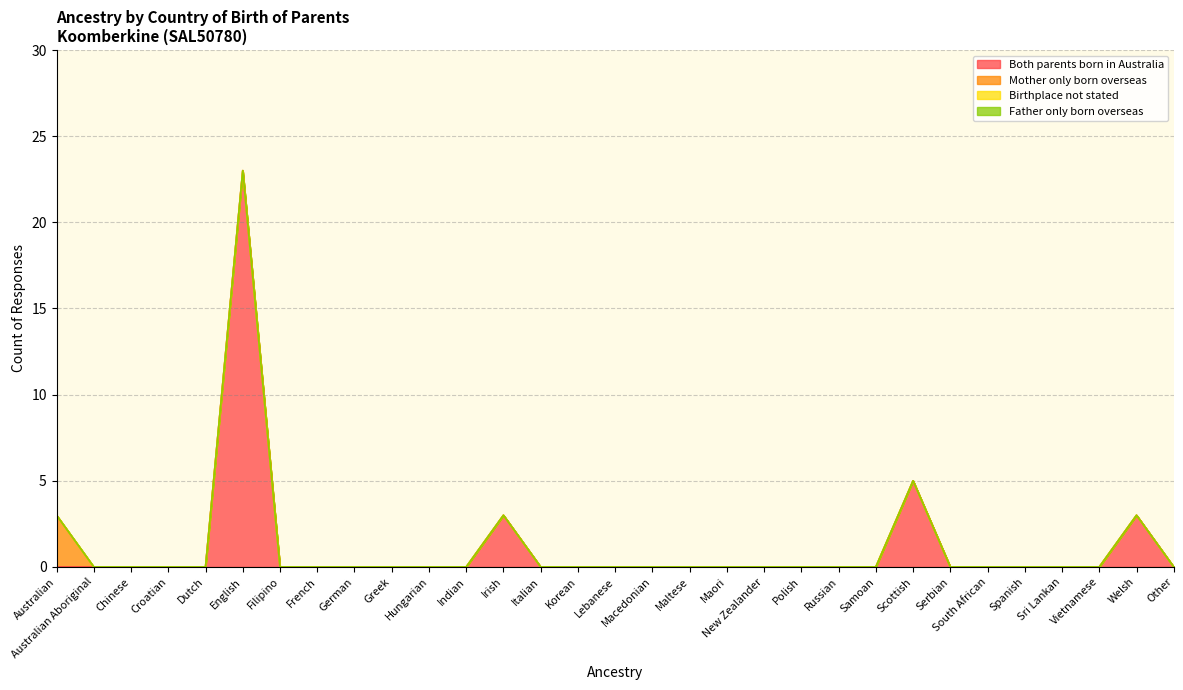

List the series in order of their peak value, highest first.

Both parents born in Australia, Mother only born overseas, Birthplace not stated, Father only born overseas